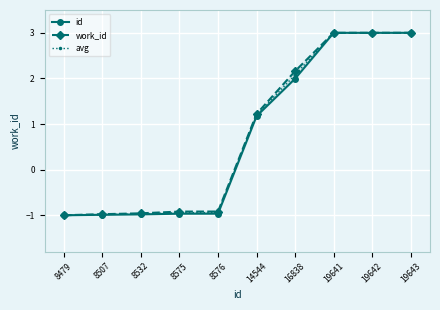

What are all the series names shown in the legend?

id, work_id, avg